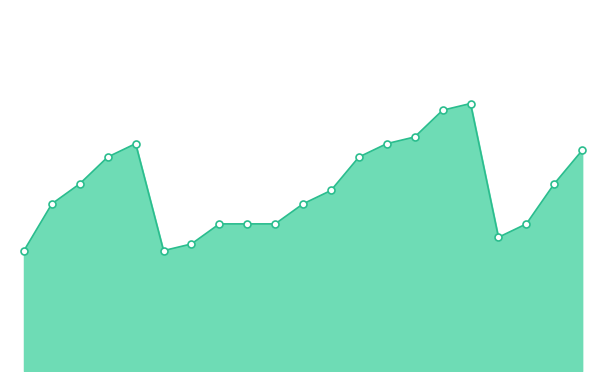

Does the chart have visible grid lines?

No